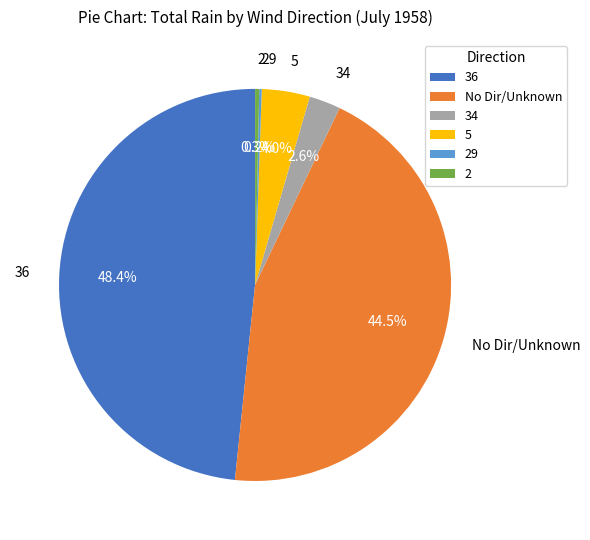

Which category has the biggest portion of the pie?

36